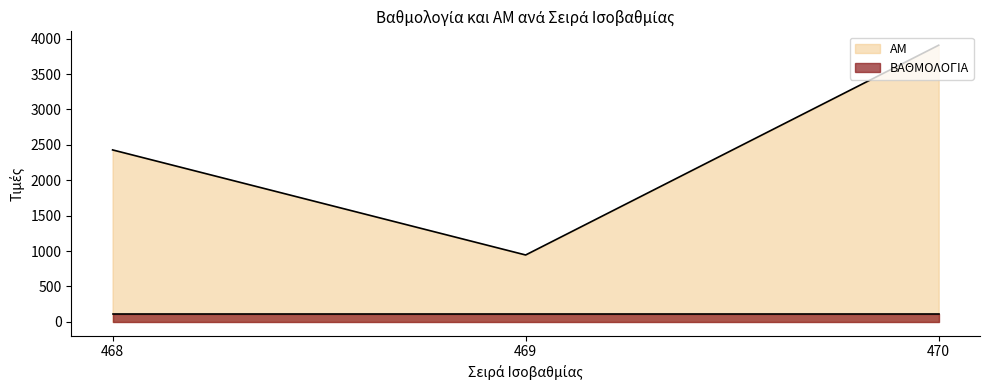

What is the value of the 2nd point from the left?

945